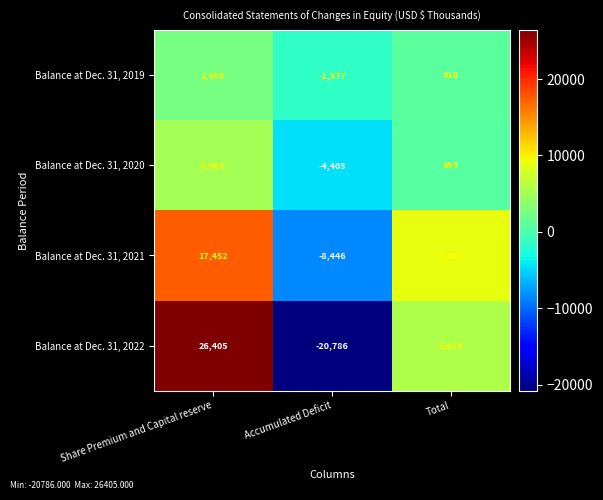

What is the sum of the Balance at Dec. 31, 2021 values at Accumulated Deficit and Total?

560